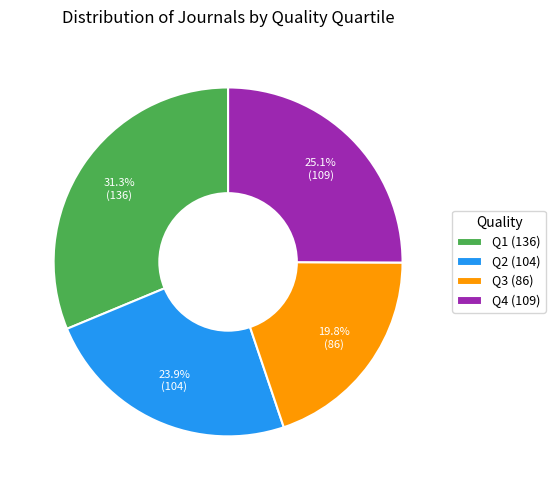

How many slices are in this pie chart?

4